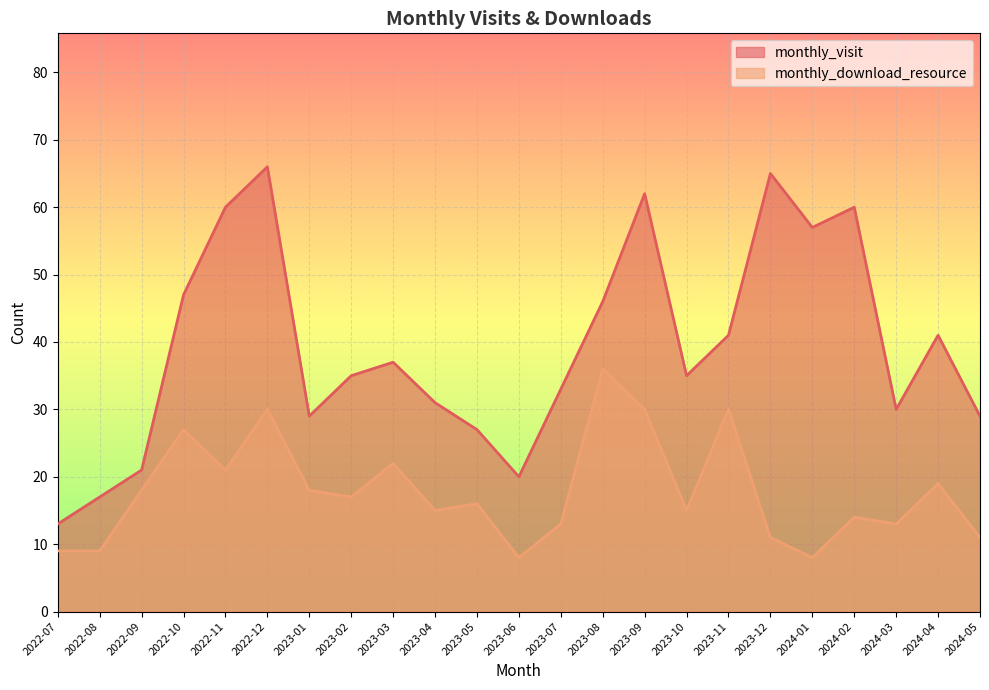

What position from the right is 2023-01?

17